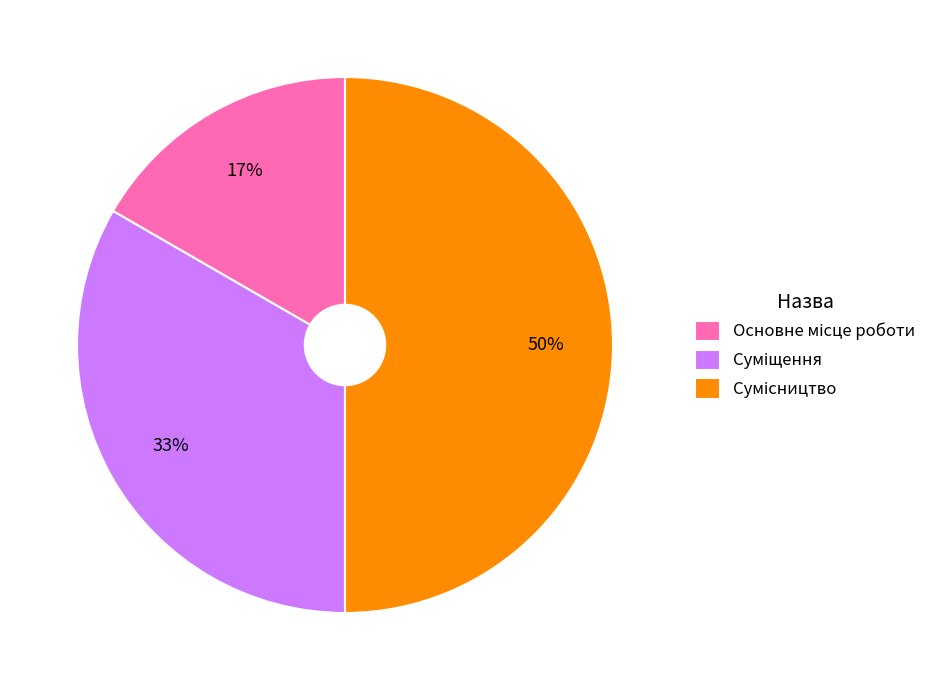

To the nearest percent, what is the average slice percentage?

33%